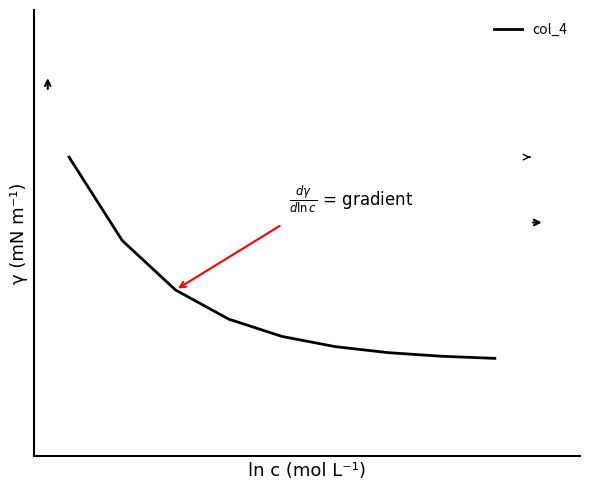

What is the difference between the maximum and minimum values?

24.6